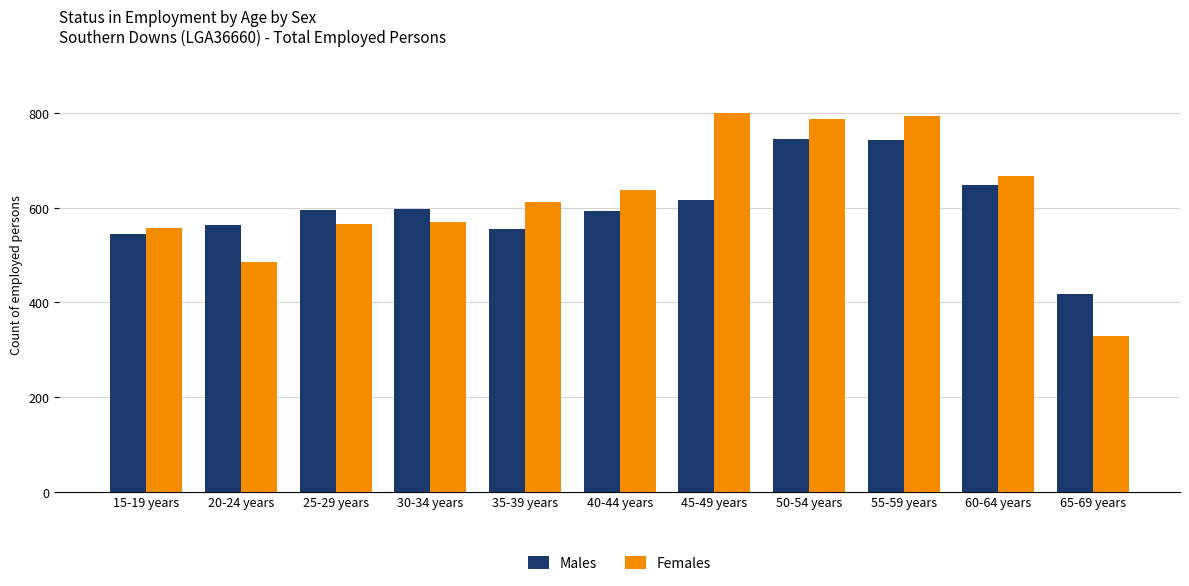

What are all the series names shown in the legend?

Males, Females